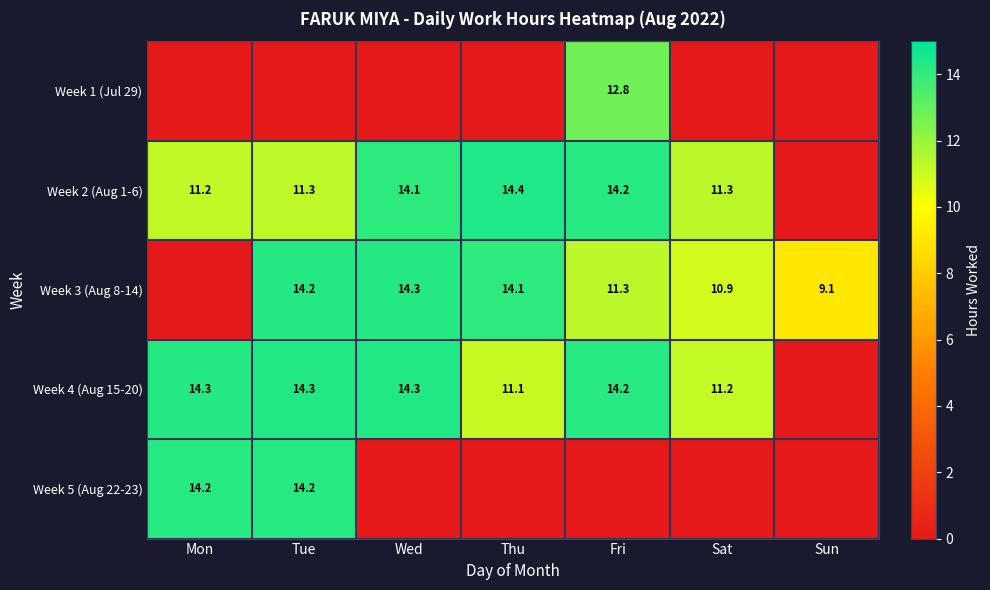

Is the value of Week 2 (Aug 1-6) at Sat greater than the value of Week 3 (Aug 8-14) at Sun?

Yes